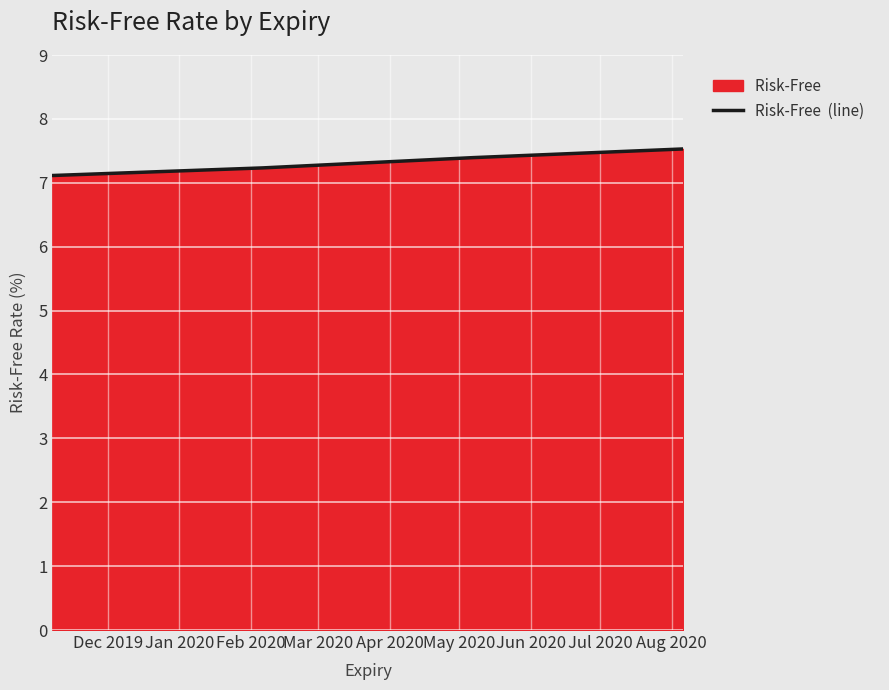

True or false: the data has more than 1 interior local peaks.

False